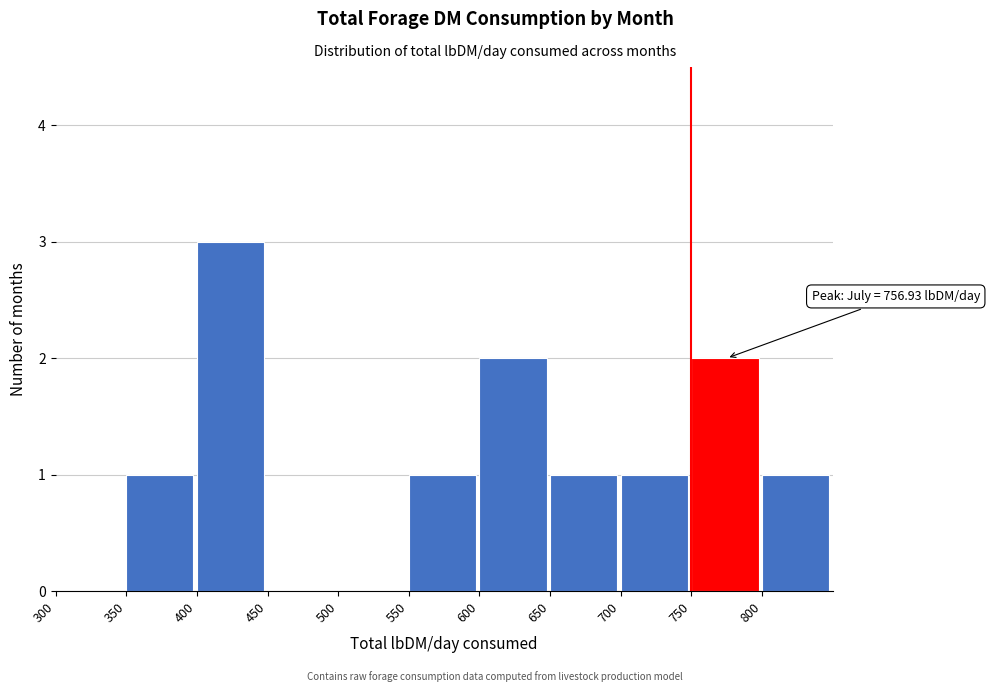

Which range on the x-axis has the tallest bar?

400 to 450